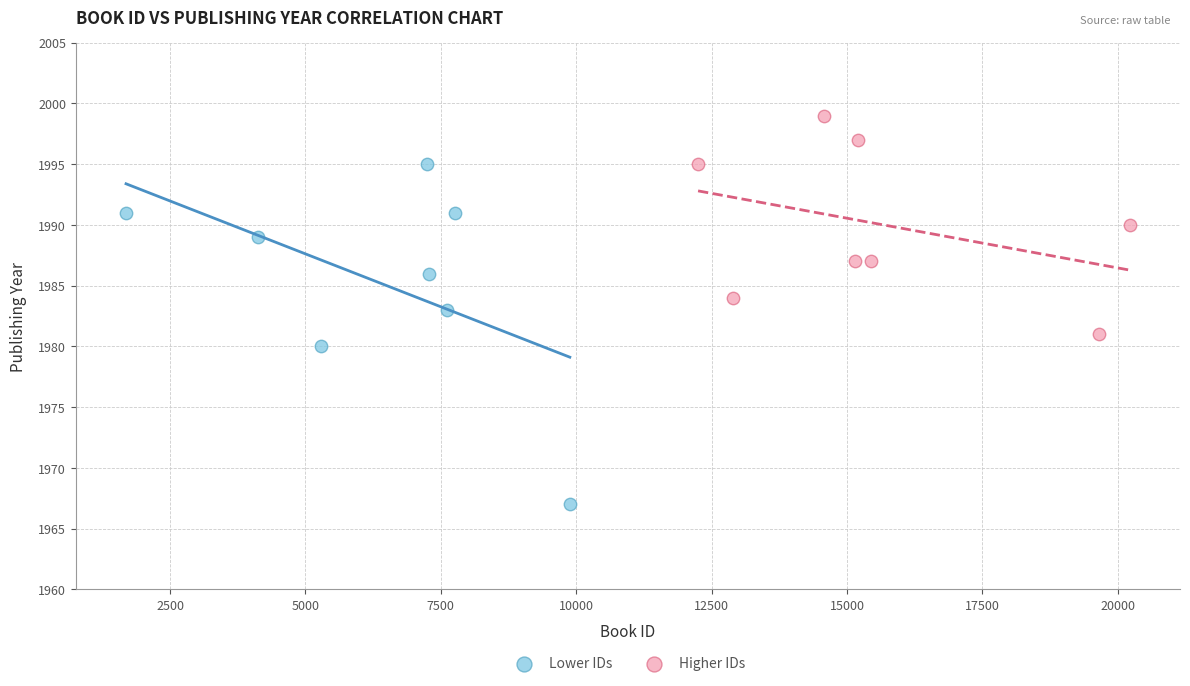

What are all the series names shown in the legend?

Lower IDs, Higher IDs